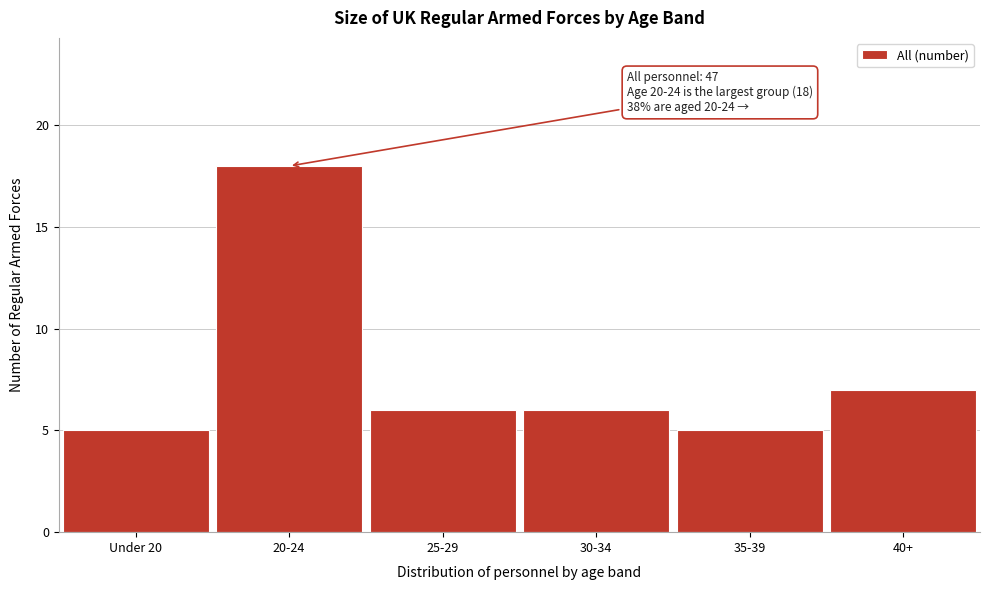

Reading left to right, what are all the values shown in this chart?

5	18	6	6	5	7